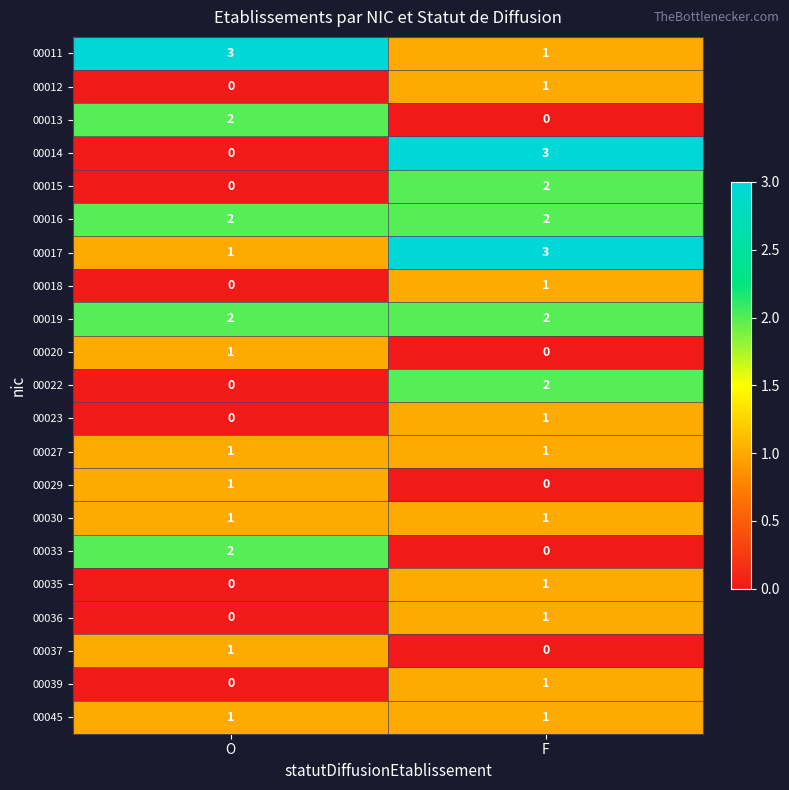

Count the number of data series in this chart.

21